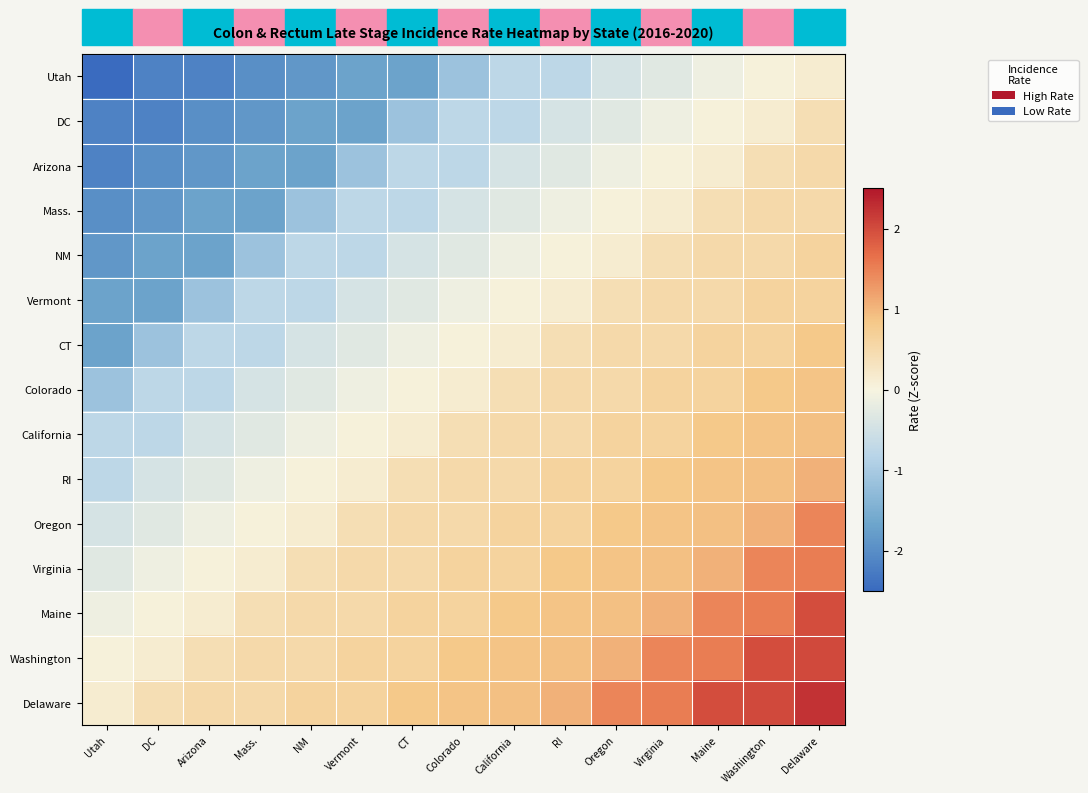

What is the difference between the highest and lowest values at Colorado?

2.0